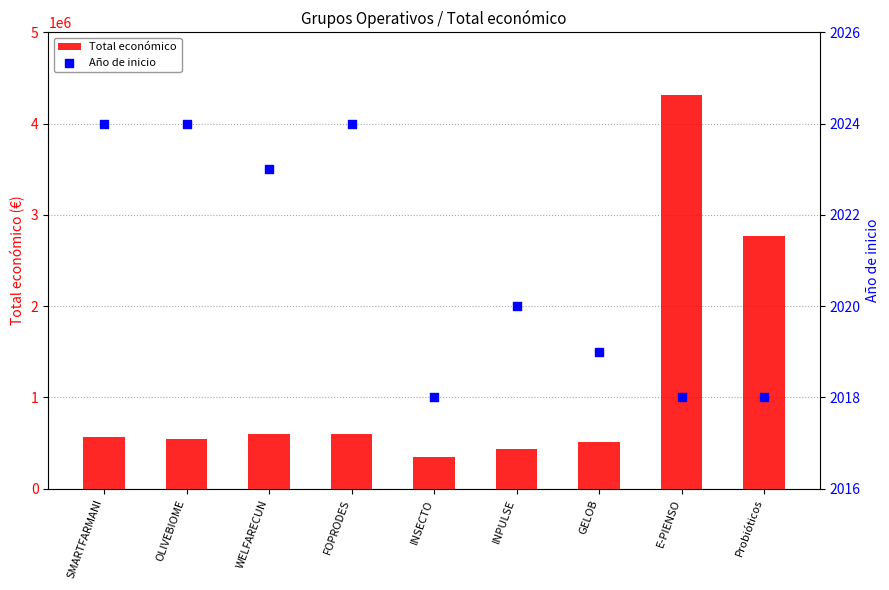

At how many categories does at least one series exceed 1073025?

2